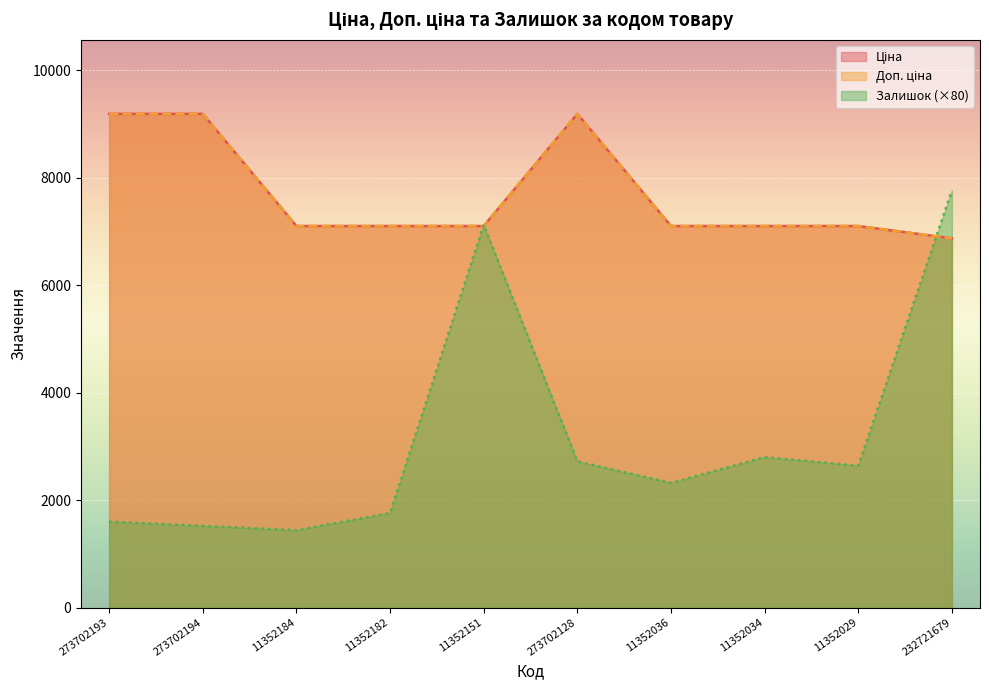

Reading left to right, transcribe all the data shown in this chart.

Ціна: 273702193=9185.9	273702194=9185.9	11352184=7098.8	11352182=7098.8	11352151=7098.8	273702128=9185.9	11352036=7098.8	11352034=7098.8	11352029=7098.8	232721679=6869.4
Доп. ціна: 273702193=9185.9	273702194=9185.9	11352184=7098.8	11352182=7098.8	11352151=7098.8	273702128=9185.9	11352036=7098.8	11352034=7098.8	11352029=7098.8	232721679=6869.4
Залишок: 273702193=1600.0	273702194=1520.0	11352184=1440.0	11352182=1760.0	11352151=7120.0	273702128=2720.0	11352036=2320.0	11352034=2800.0	11352029=2640.0	232721679=7760.0